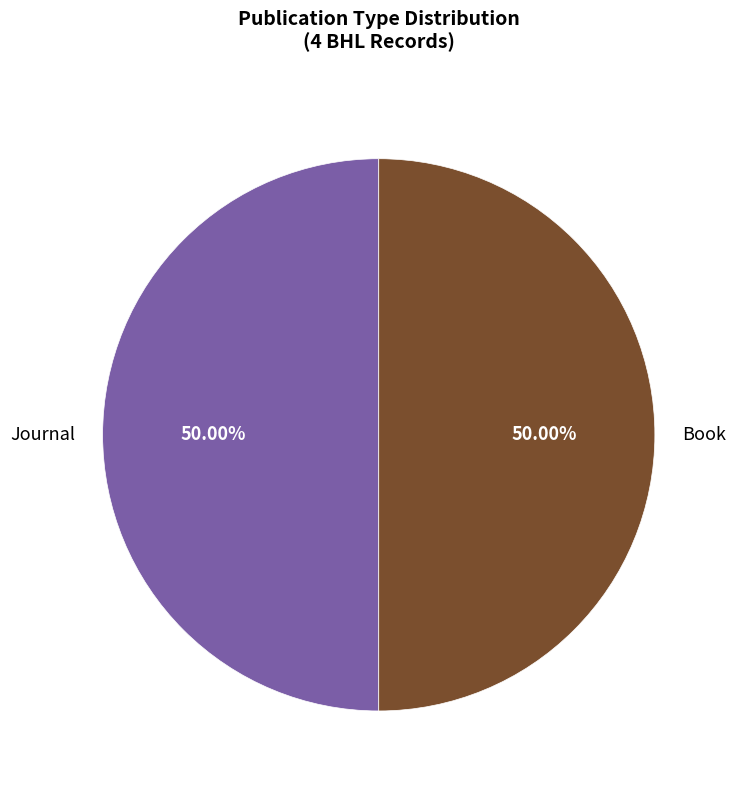

Approximately how many times larger is the value at Book compared to Journal?

1.0